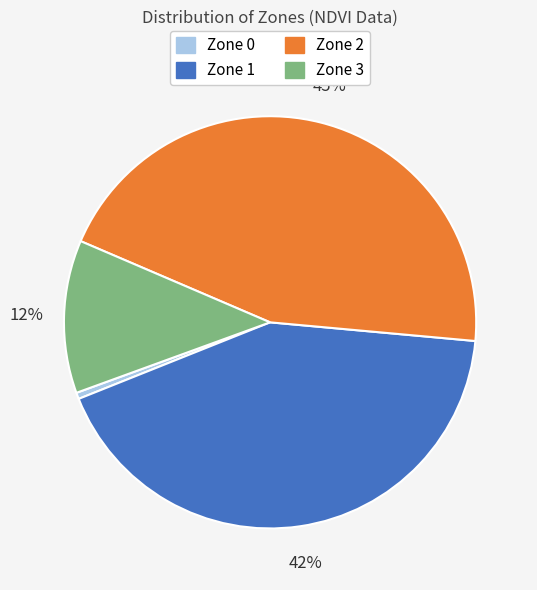

To the nearest percent, what is the difference between the Zone 3 and Zone 2 slice percentages?

33%